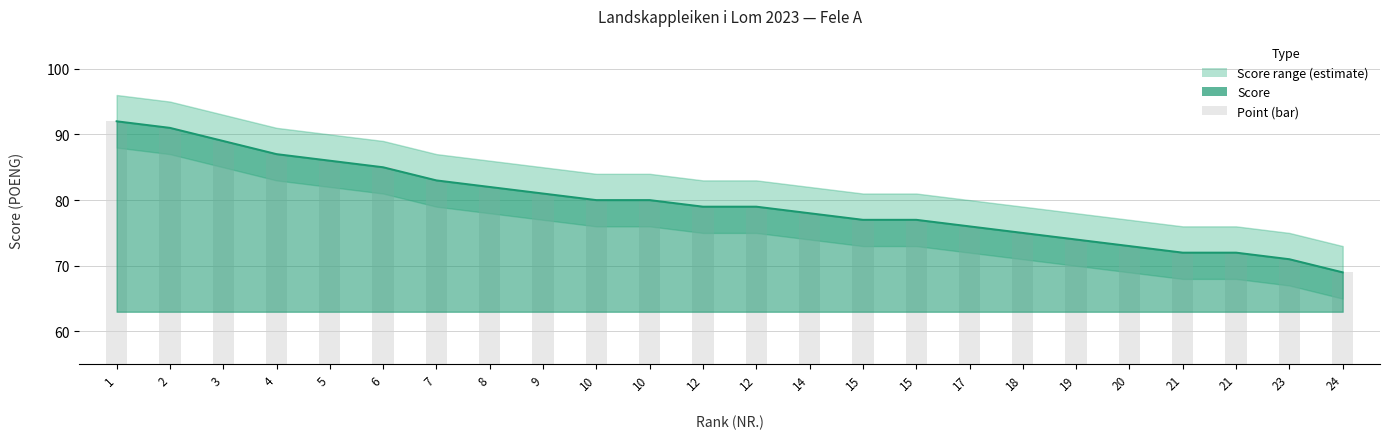

What is the sum of all values?

1908